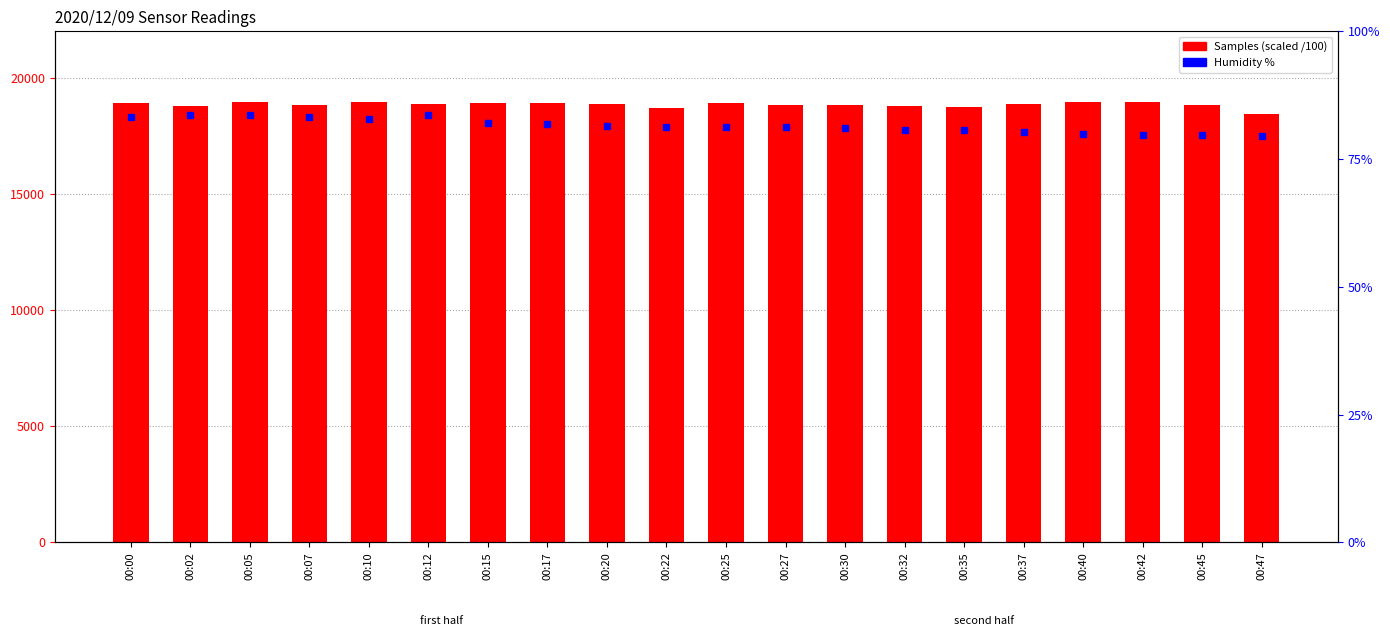

What is the sum of the Samples (scaled) values at 00:15 and 00:47?

37318.7